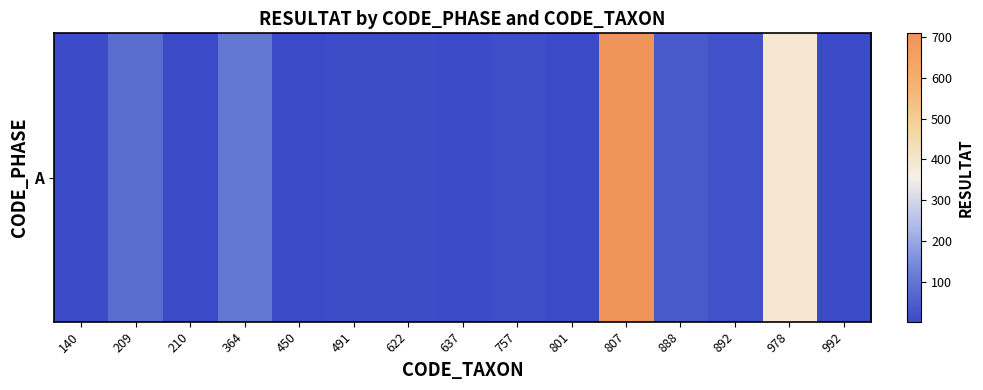

Where does the data first go above 10?

209